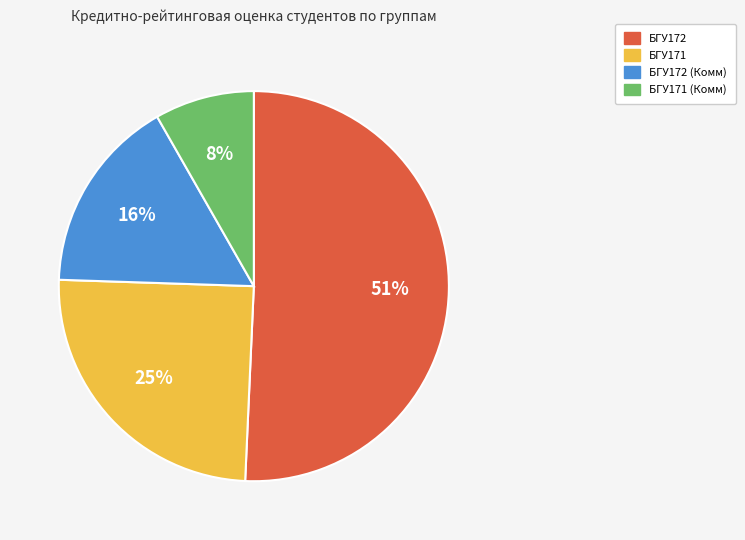

Does any single category account for the majority?

Yes